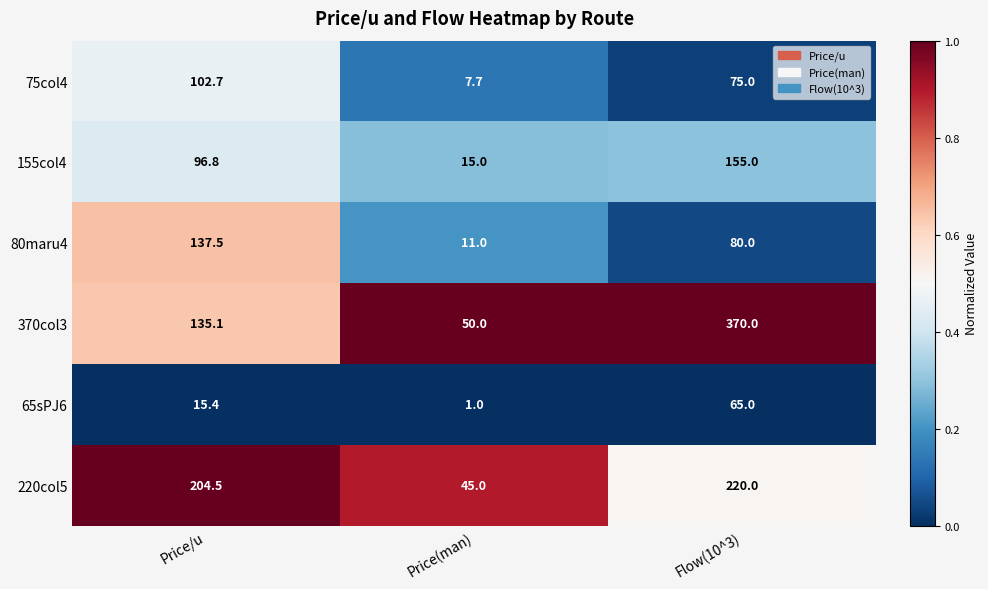

What is the average value of the 80maru4 series?

76.2